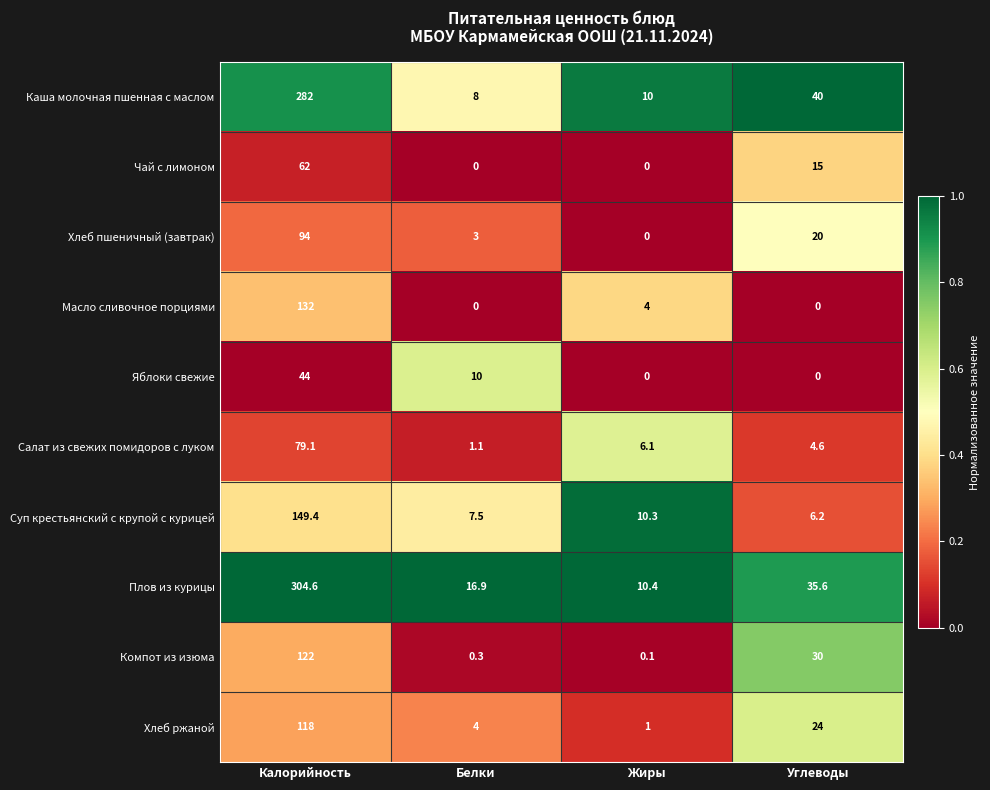

What is the sum of the Чай с лимоном values at Белки and Калорийность?

62.0